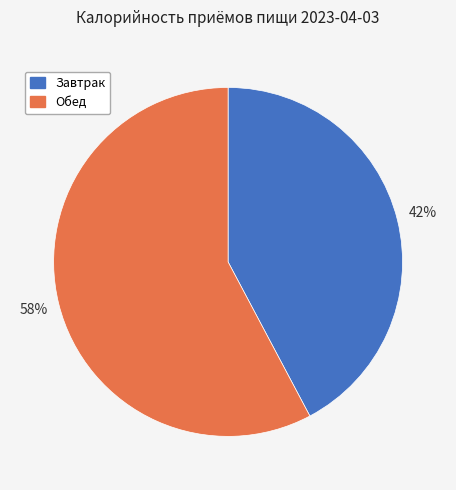

What percentage is the Обед slice, to the nearest percent?

58%